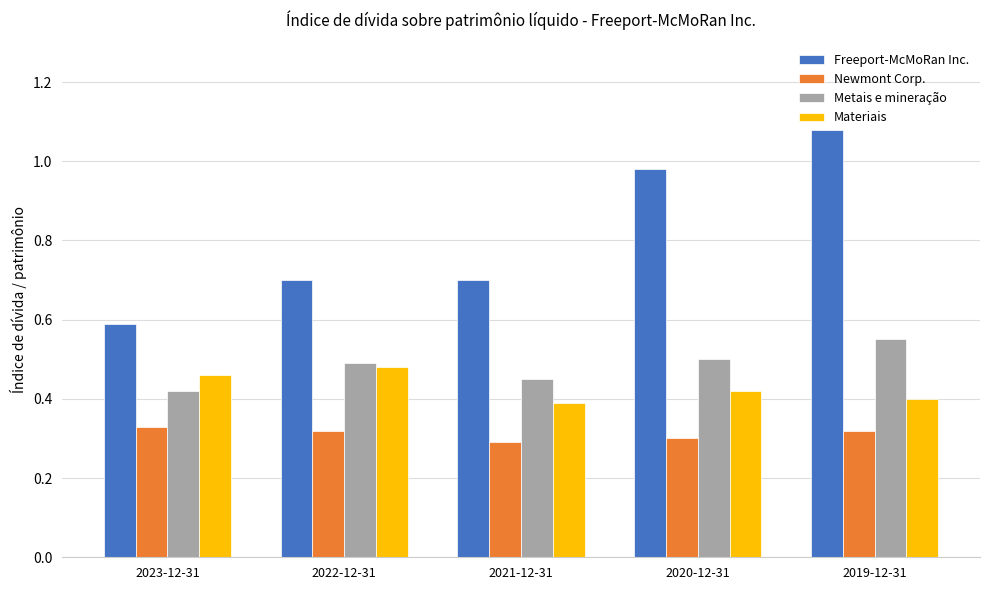

Count the number of categories in the chart.

5